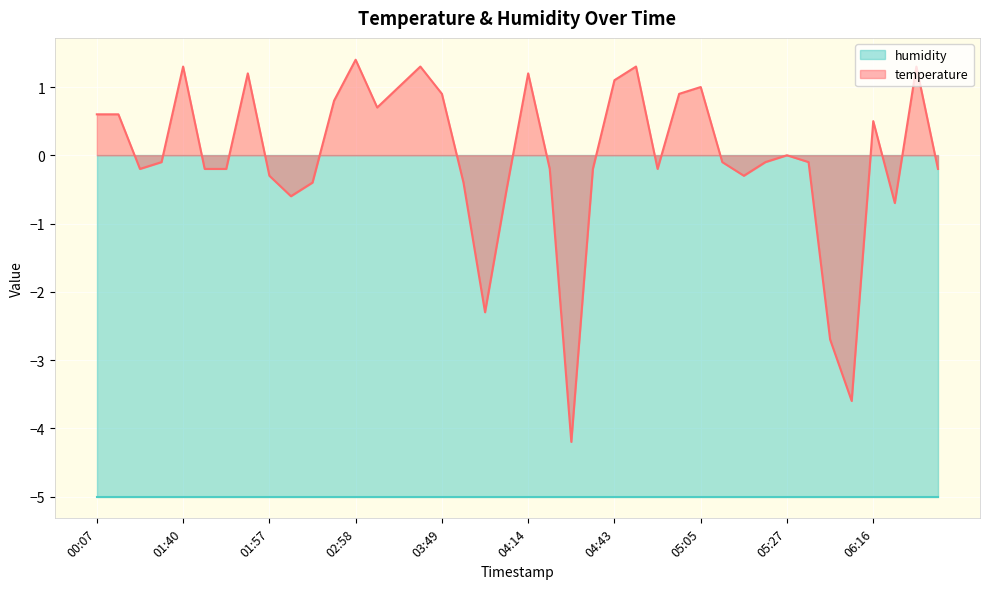

How many points are lower than both their immediate neighbors (excluding endpoints)?

9